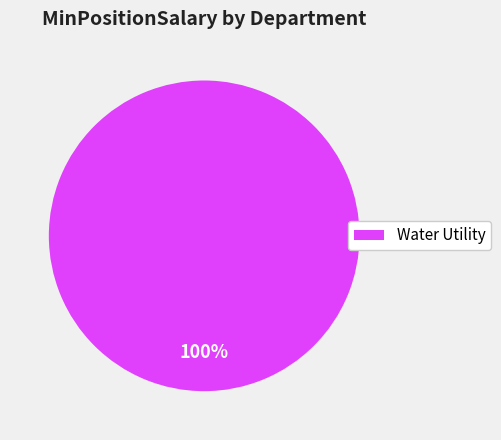

The Water Utility slice represents 3% of the pie. True or false?

False